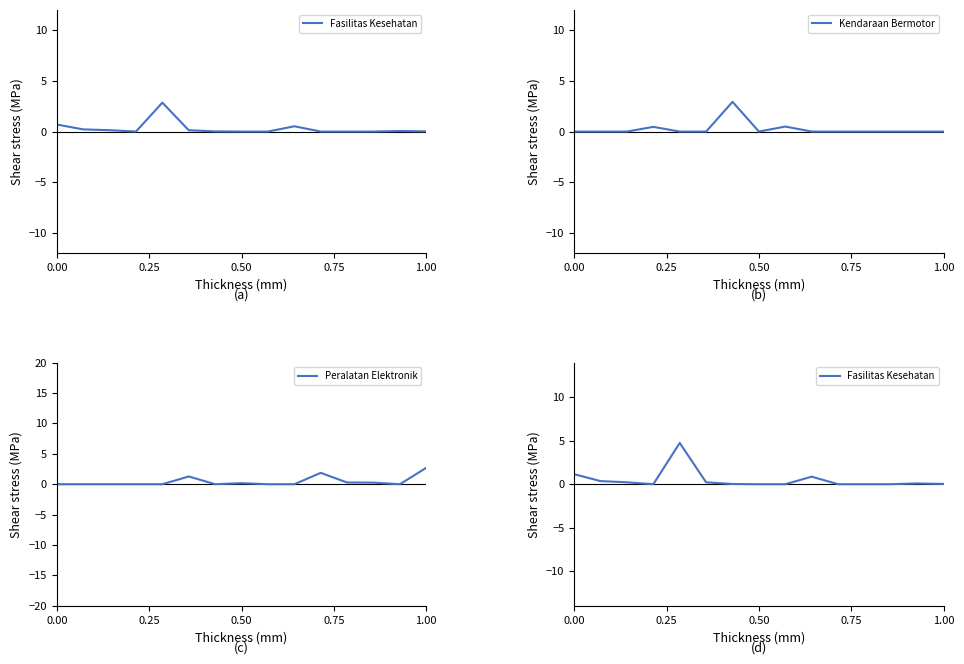

What is the highest value of the Peralatan Elektronik series?

2.7